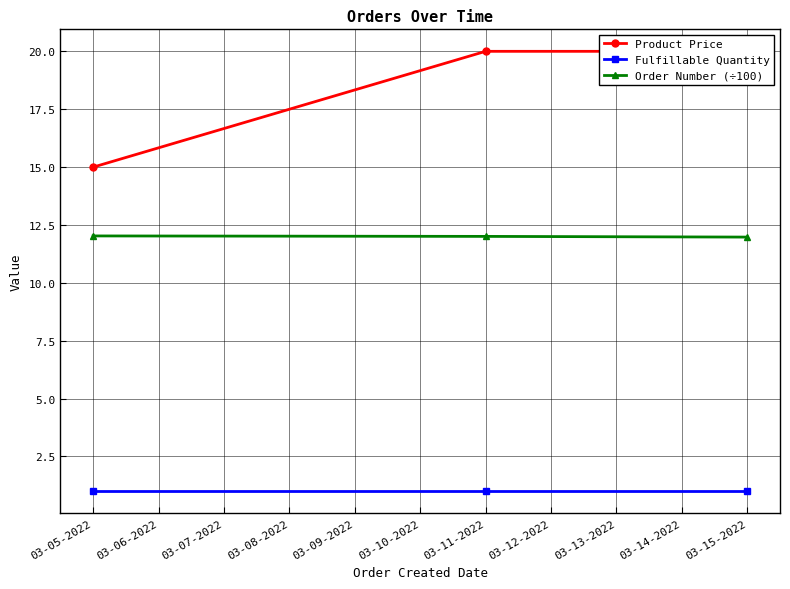

What is the value of the Order Number (÷100) point at the 2nd from the left?

12.0